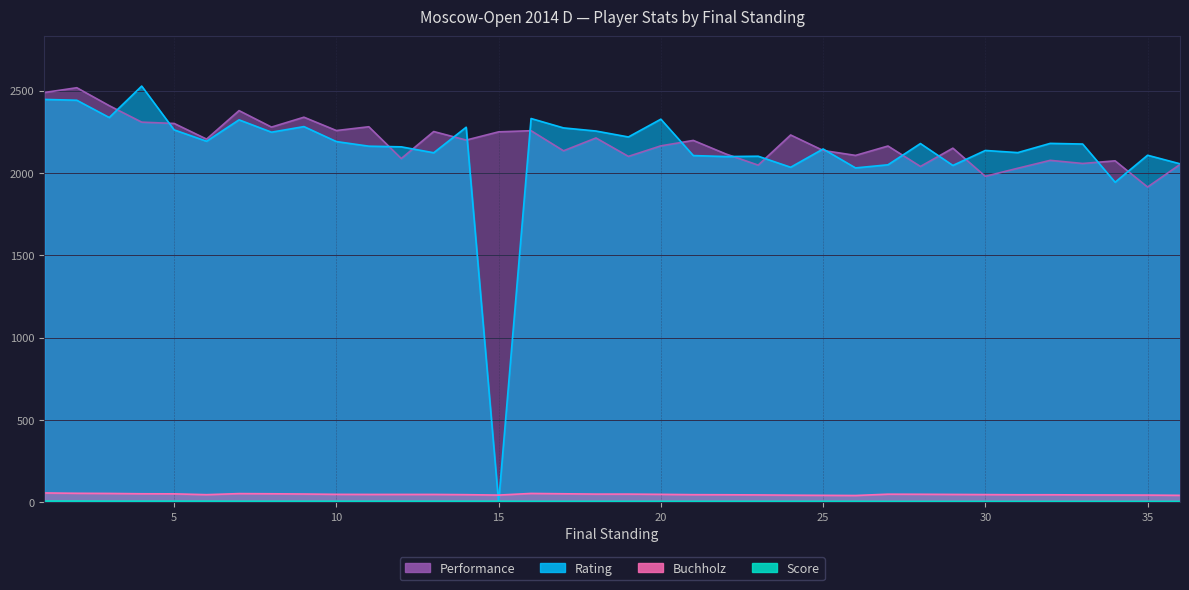

Is it true that Rating equals 2100.0 at 22?

True